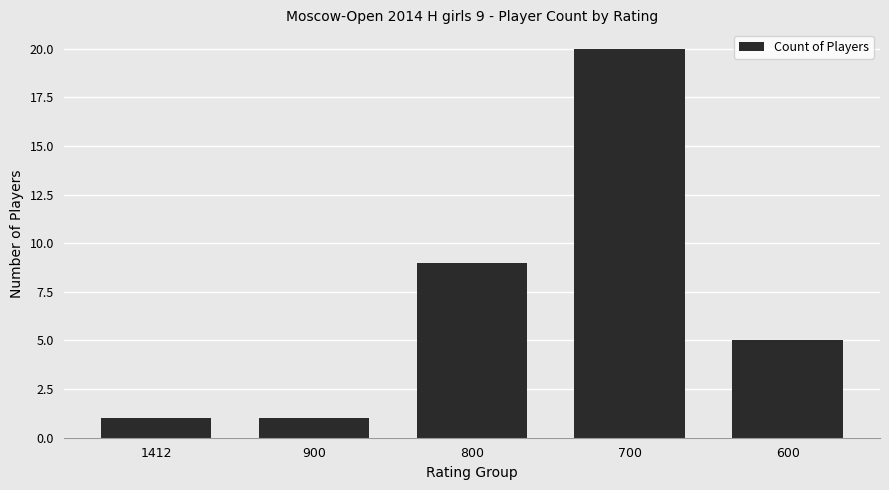

What is the value of the 2nd bar from the left?

1